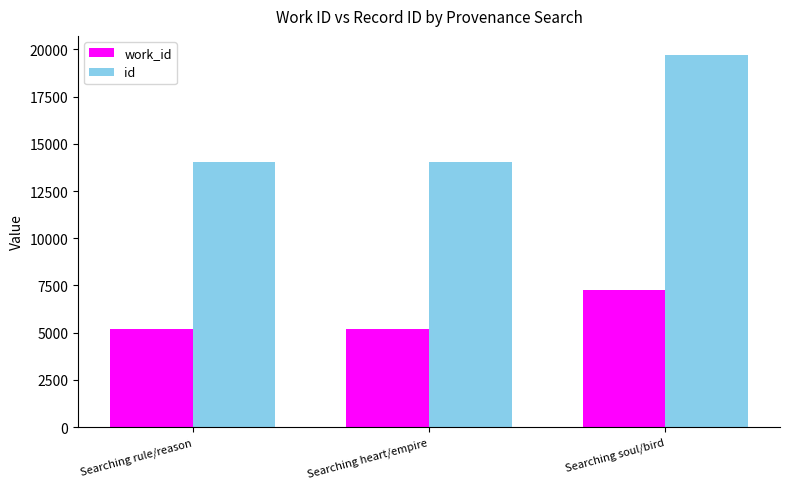

How many bars are there in each group?

2